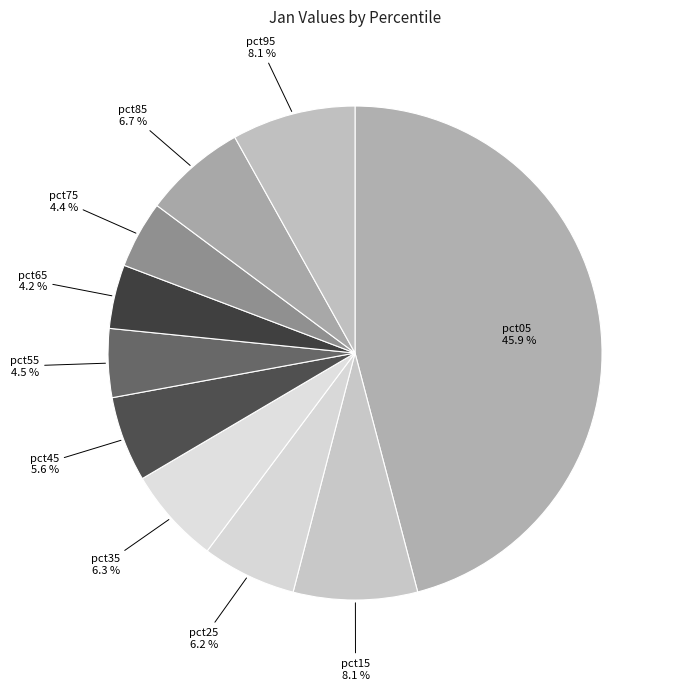

Which has a higher value, pct05 or pct45?

pct05